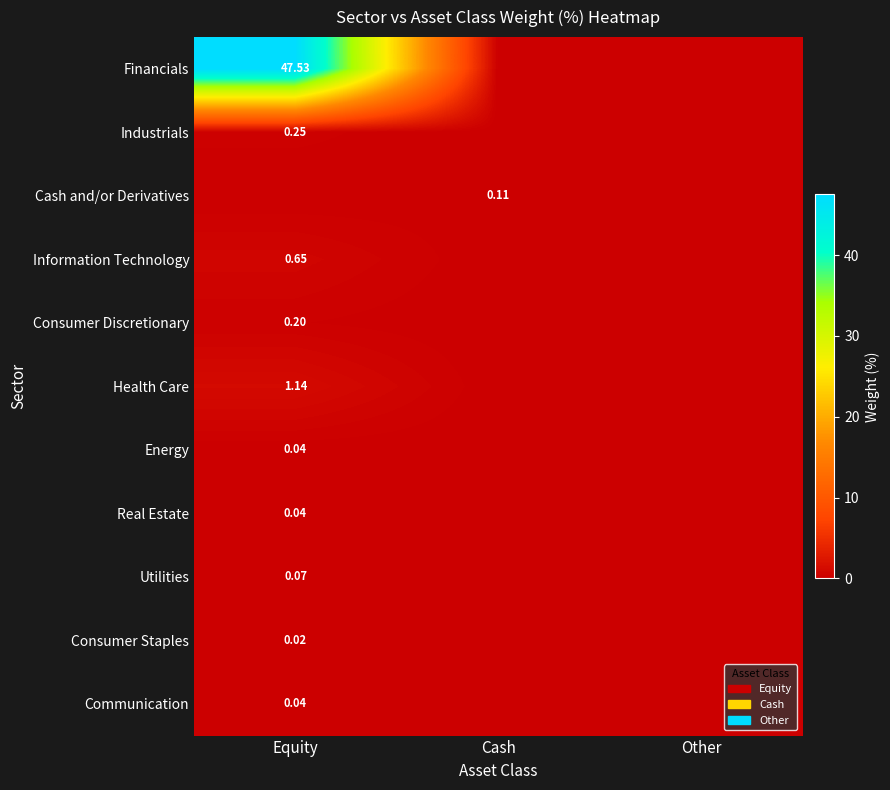

How many series are shown in this chart?

11